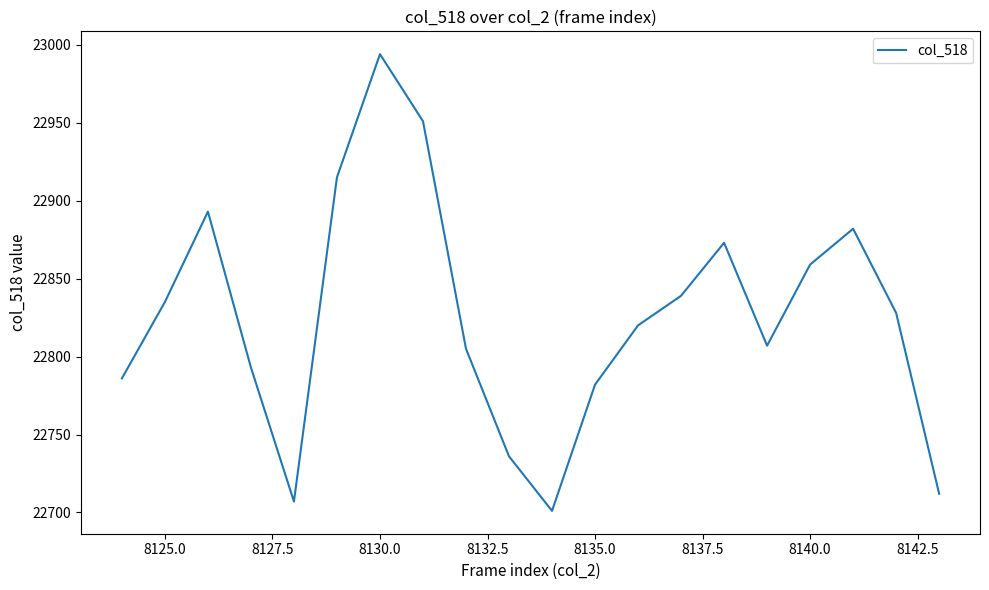

What is the smallest value displayed?

22701